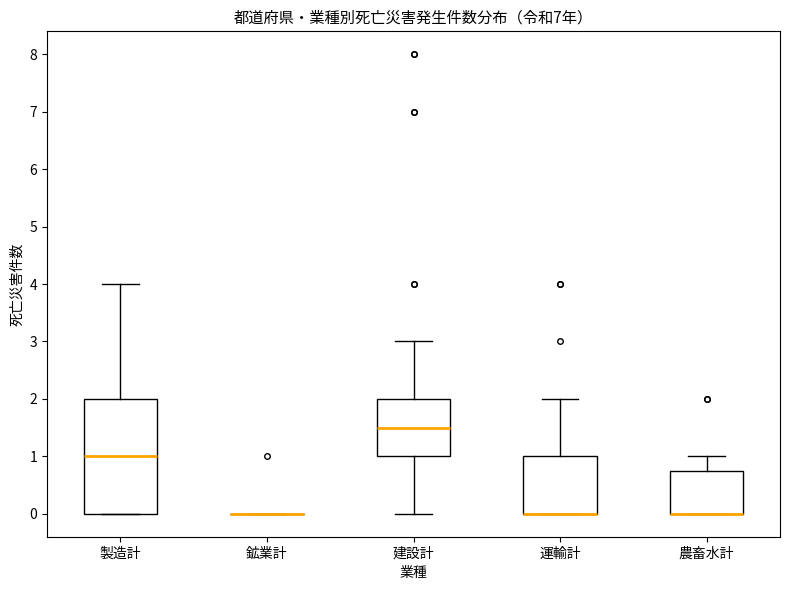

Where is the upper edge of the box for 建設計 on the y-axis? The values are not printed on the chart, so give them approximately, as read against the axis.

2.0